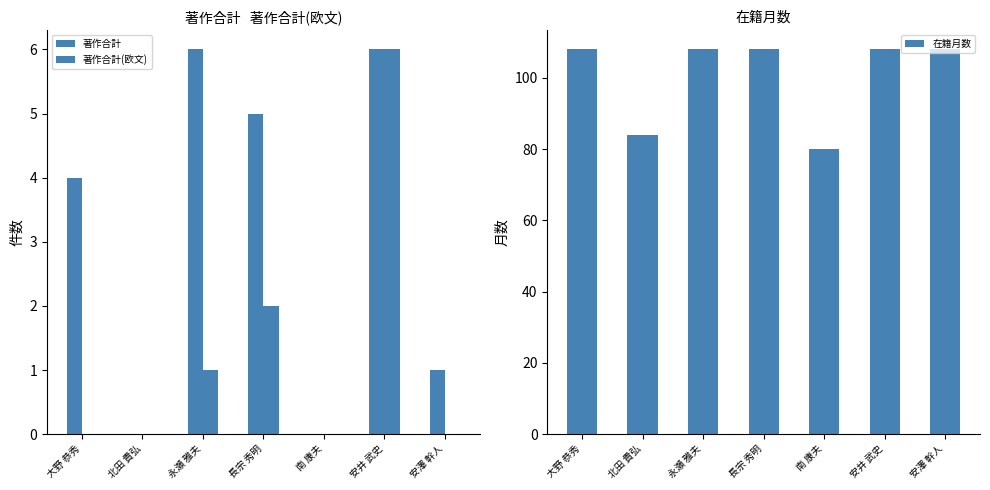

Is it true that 著作合計(欧文) equals 0 at 大野 恭秀?

True